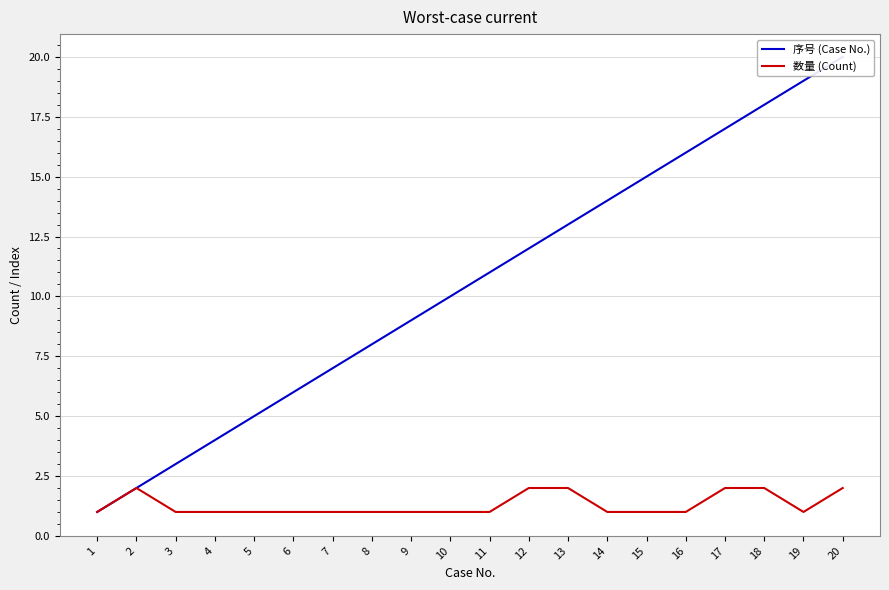

Is it true that 序号 (Case No.) equals 7 at 5?

False